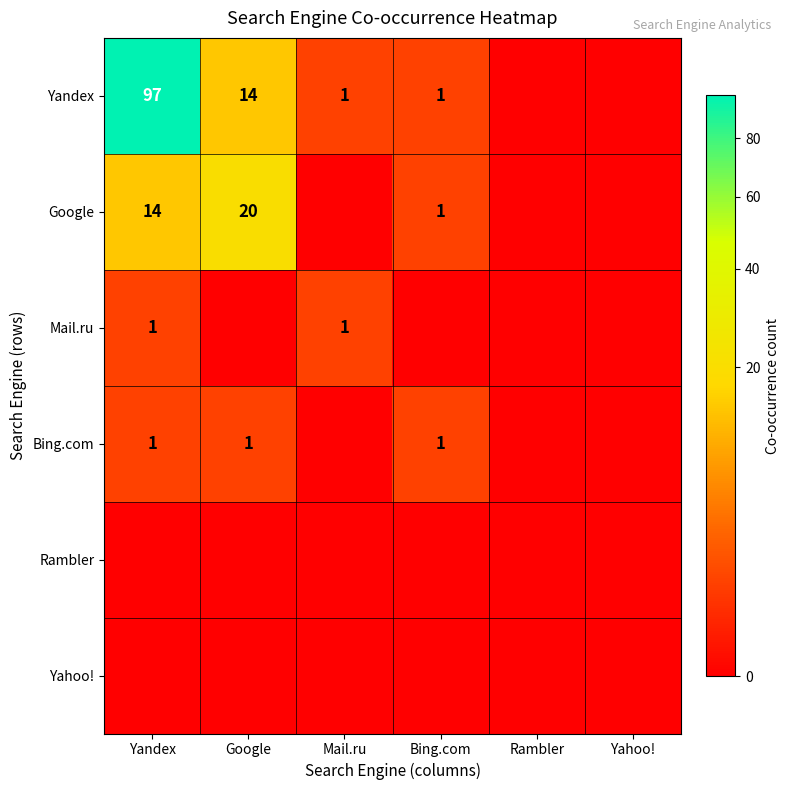

Which series has the largest total across all categories?

Yandex